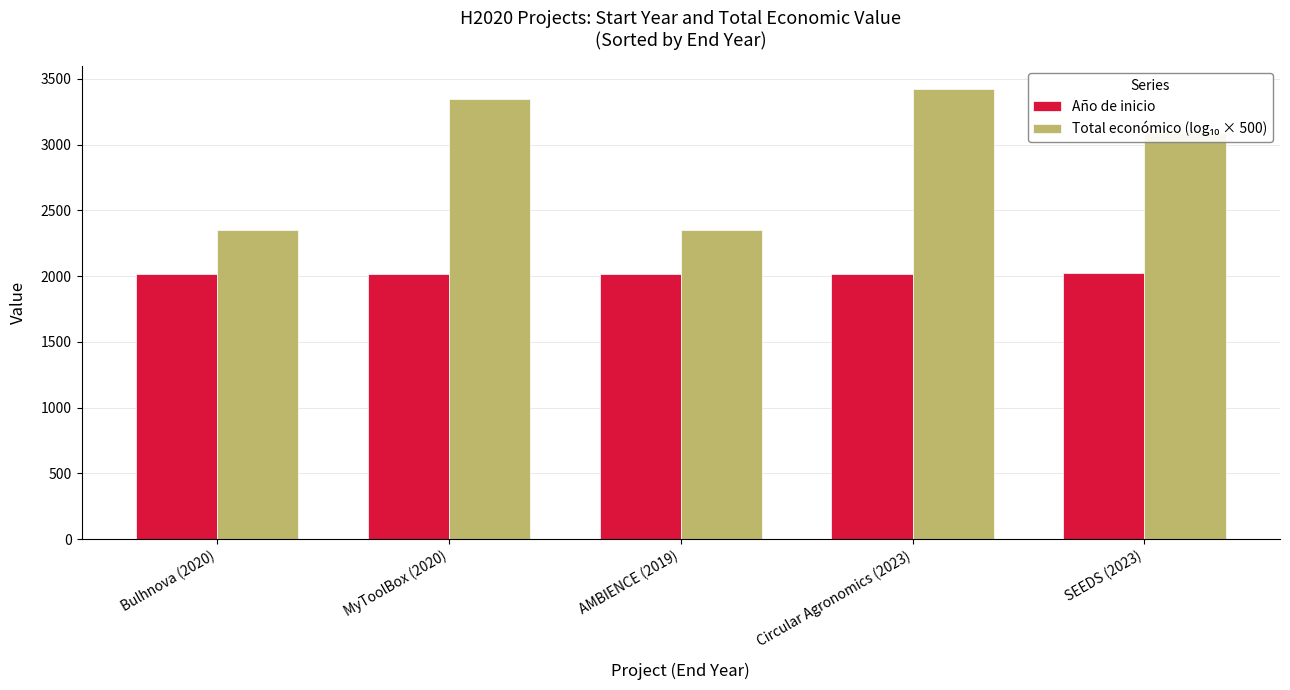

How many categories are shown in the chart?

5